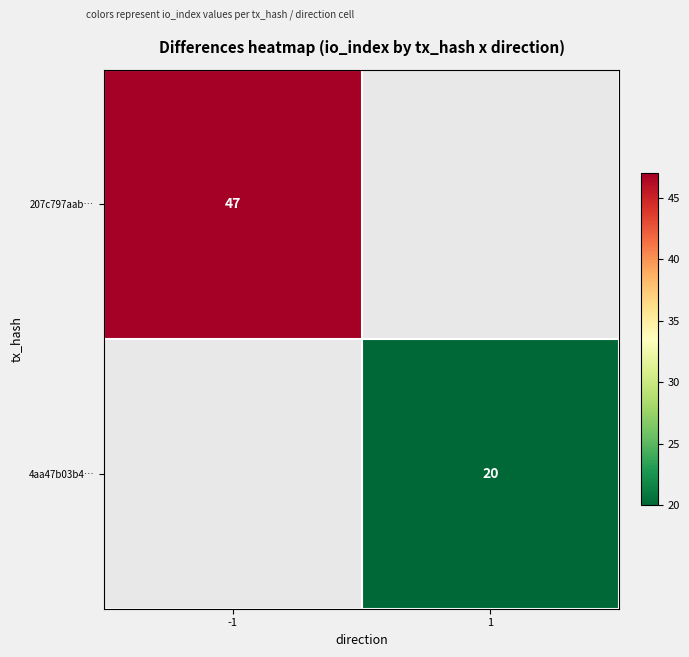

True or false: 207c797aab… has a value of 47 at -1.

True